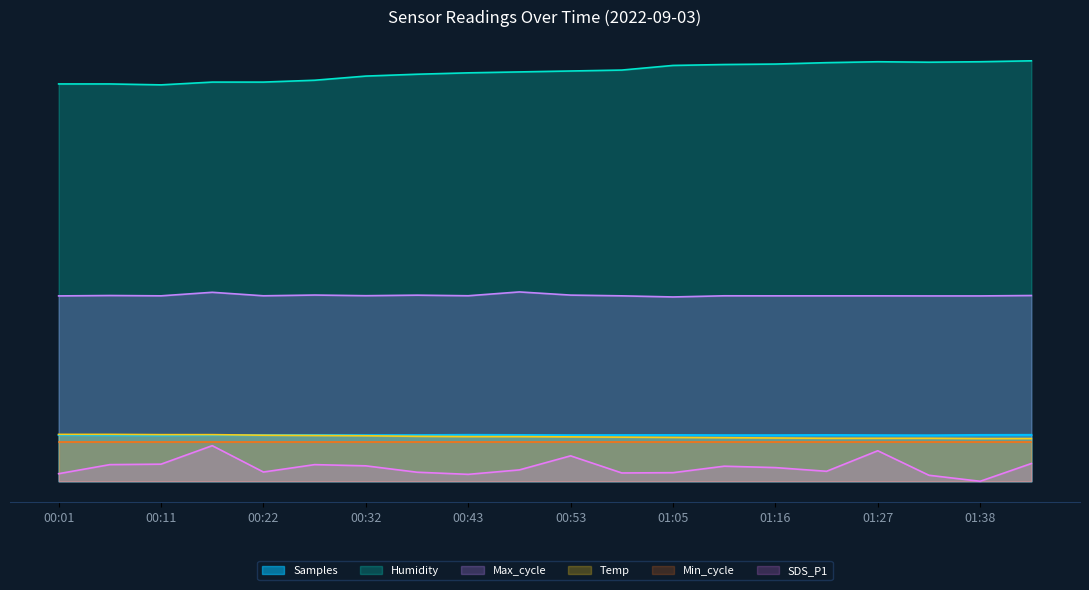

How many data points in Temp are above 483?

10